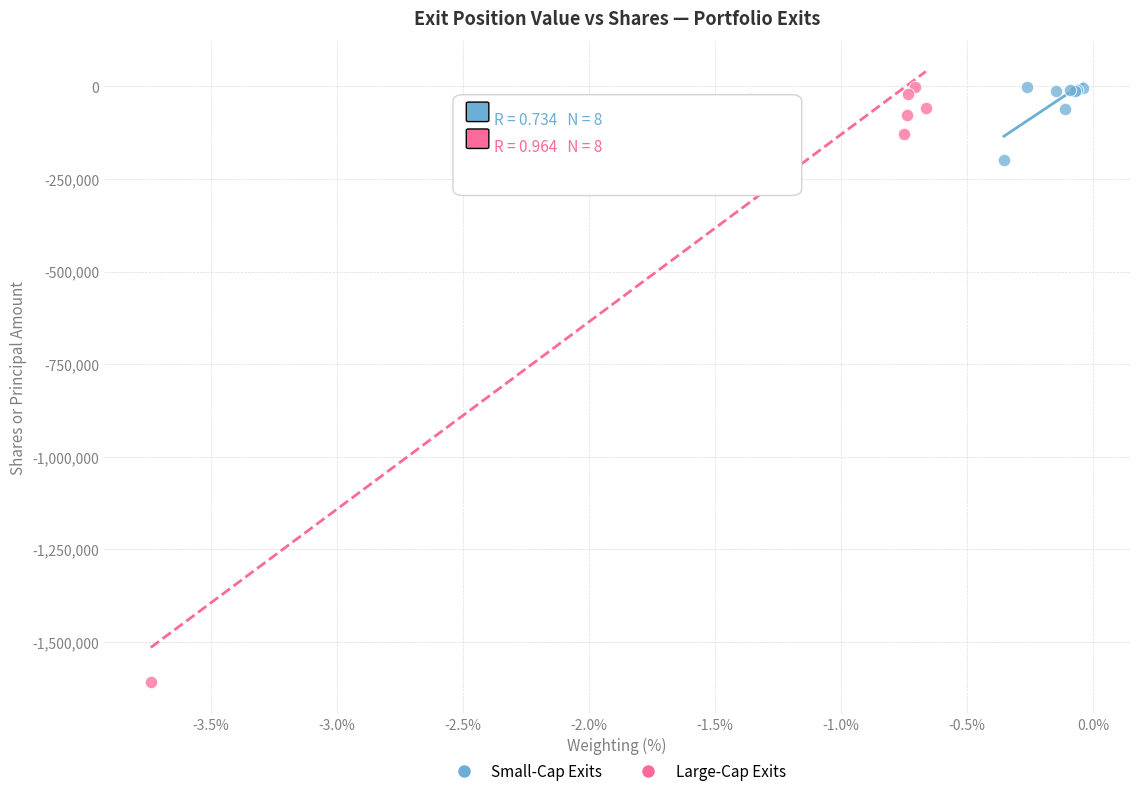

Which series contains the lowest Y value?

Large-Cap Exits